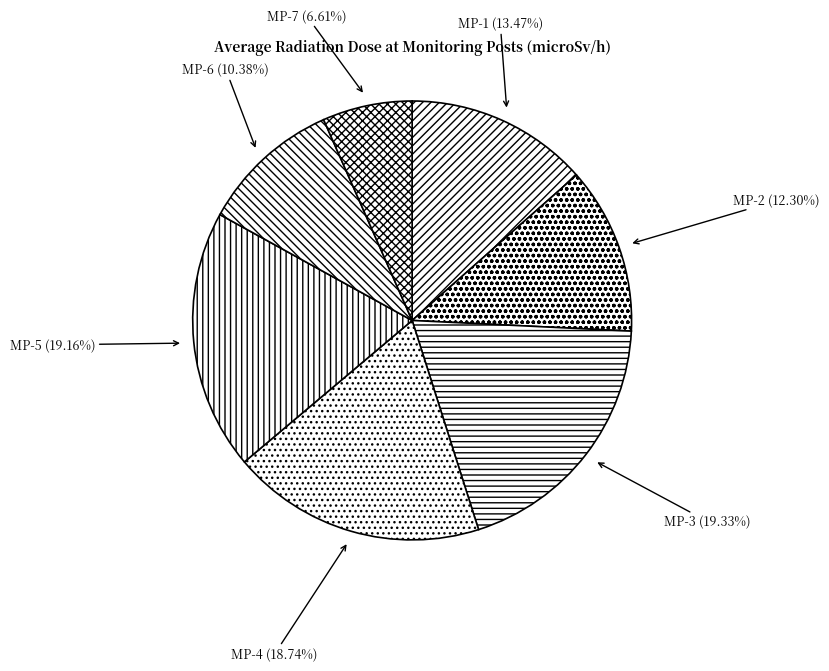

Does MP-3 account for over 50% of the chart?

No